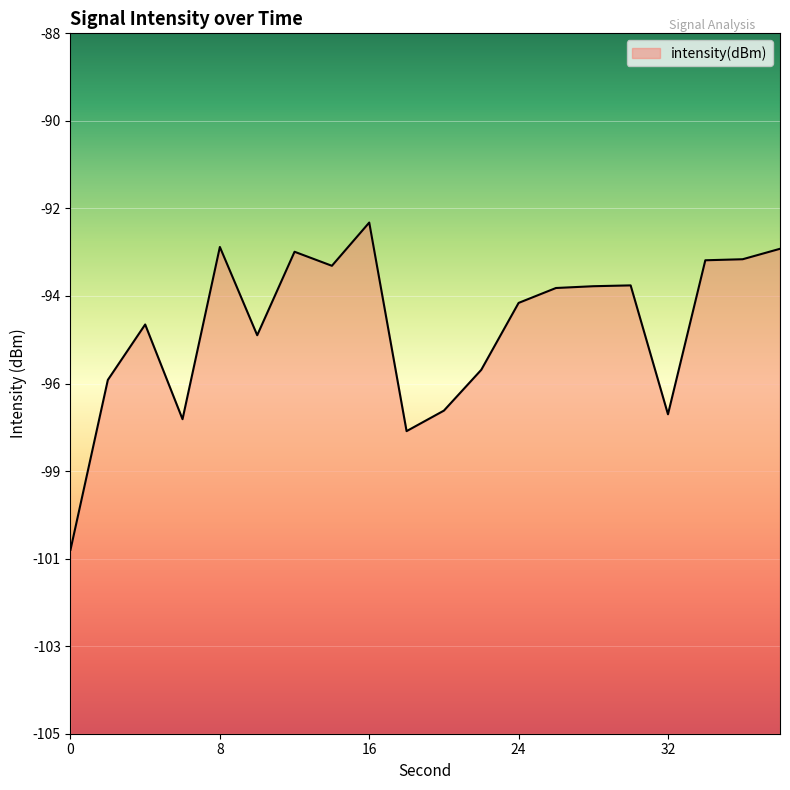

What is the sum of the values at 12 and 4?

-188.4